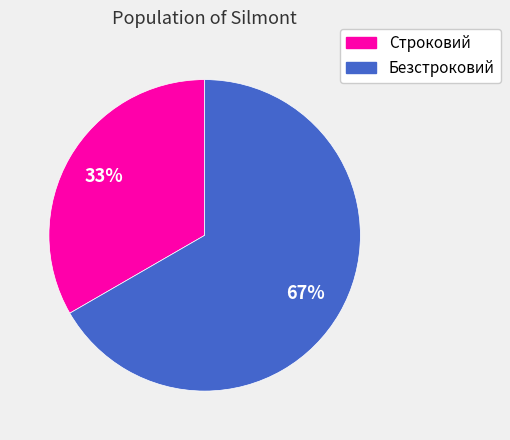

Which slice represents more than half of the pie?

Безстроковий